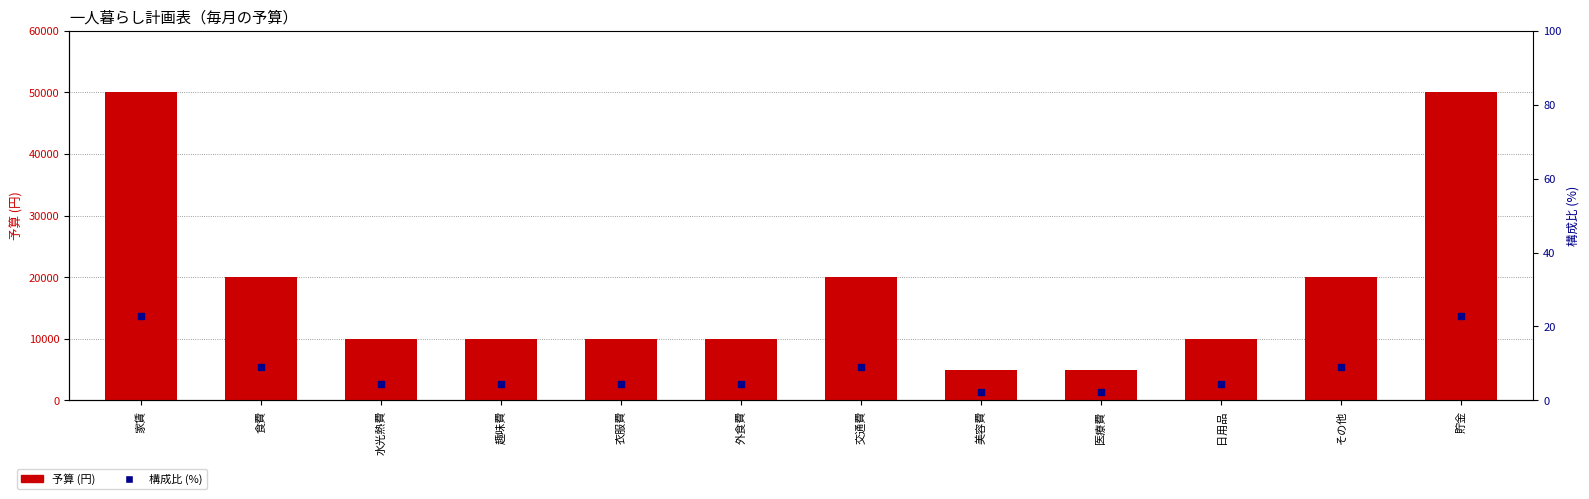

What are all the series names shown in the legend?

予算, 構成比 (%)